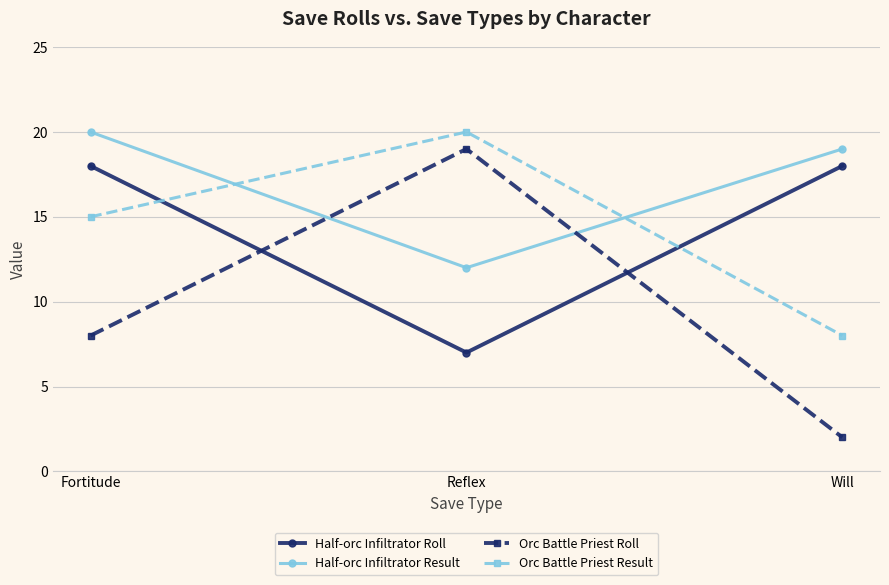

How many data points does each series have?

3